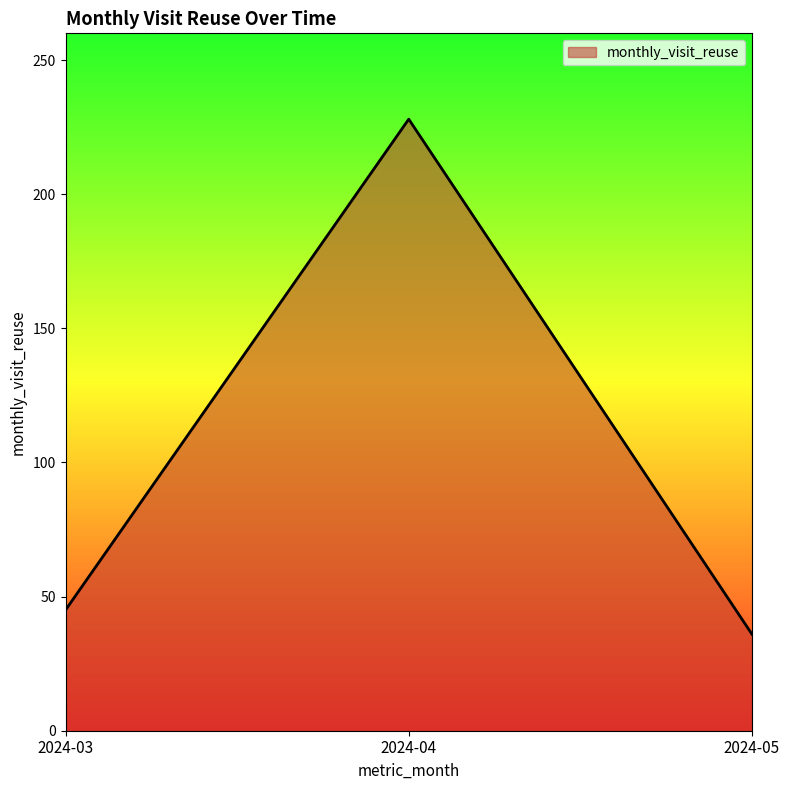

How many categories are shown in the chart?

3